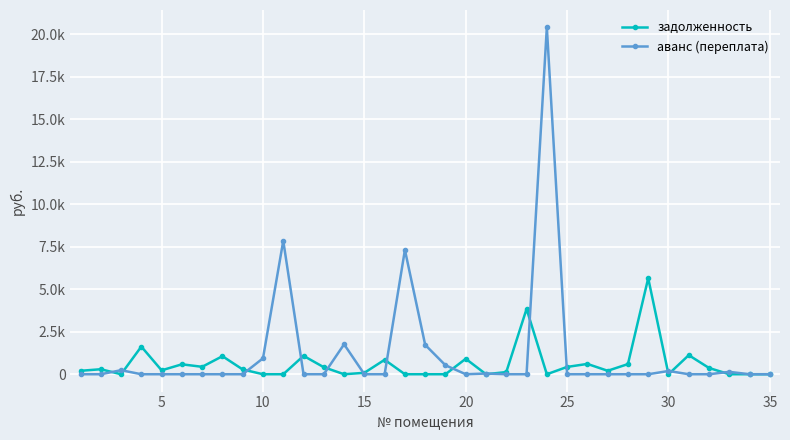

Does the chart have visible grid lines?

Yes